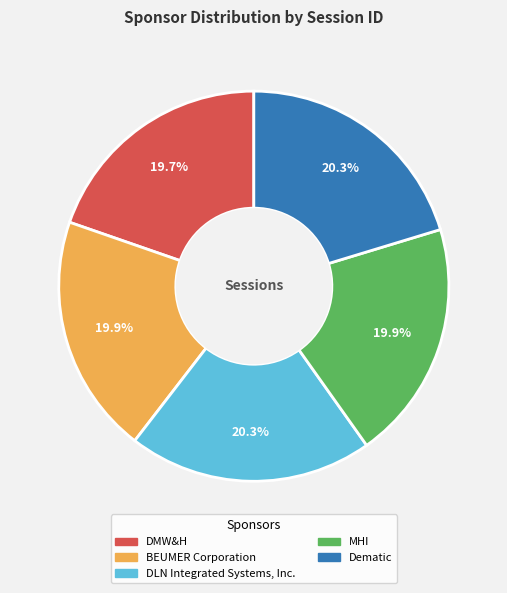

The DMW&H slice represents 20% of the pie. True or false?

True